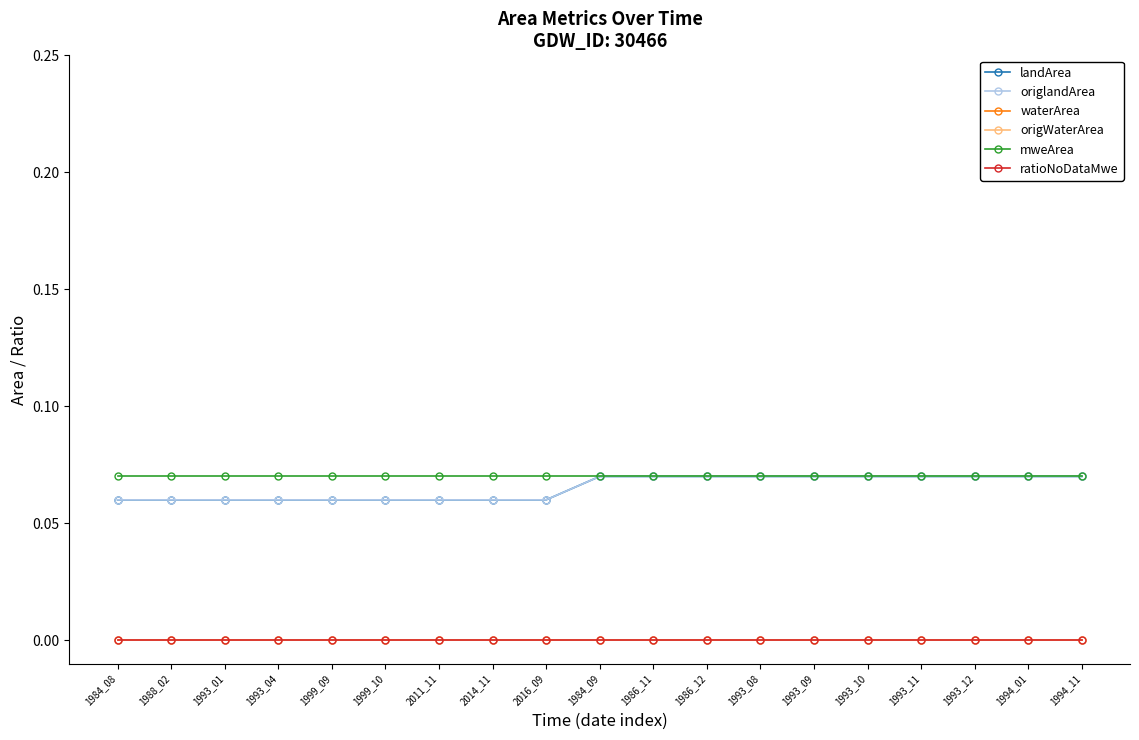

The origlandArea series shows 0.1 at 1988_02. True or false?

False